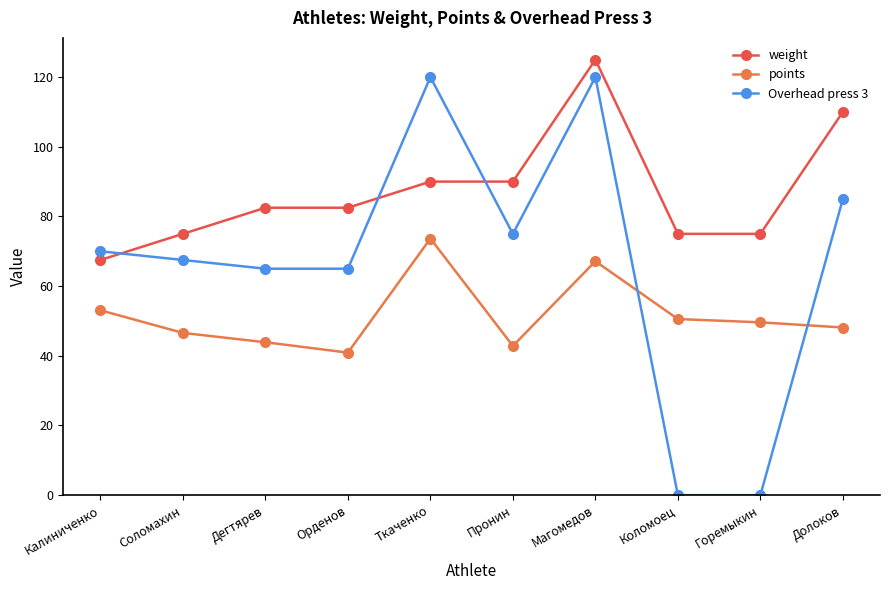

What is the label of the 4th point from the left?

Орденов